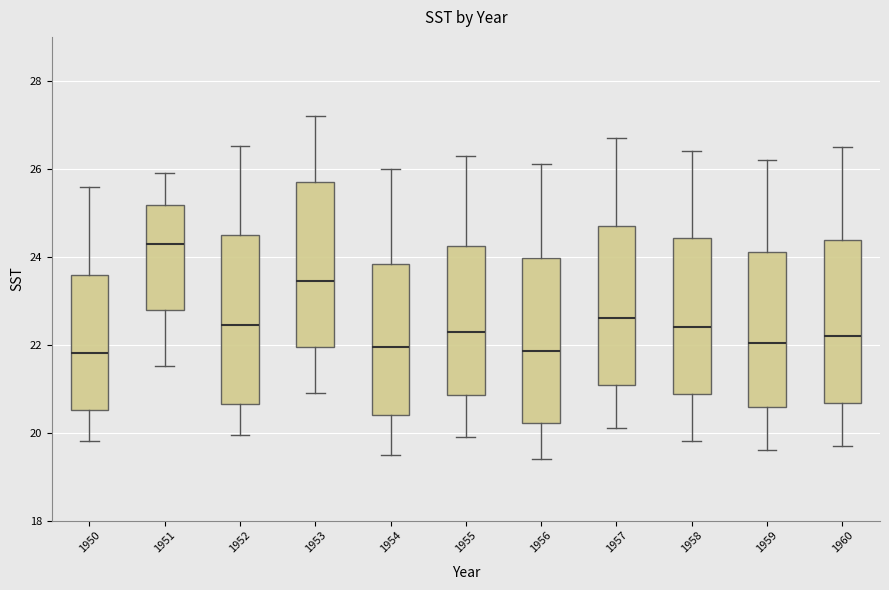

Where does the median line of the box at x = 1953 sit on the y-axis? The values are not printed on the chart, so give them approximately, as read against the axis.

23.4